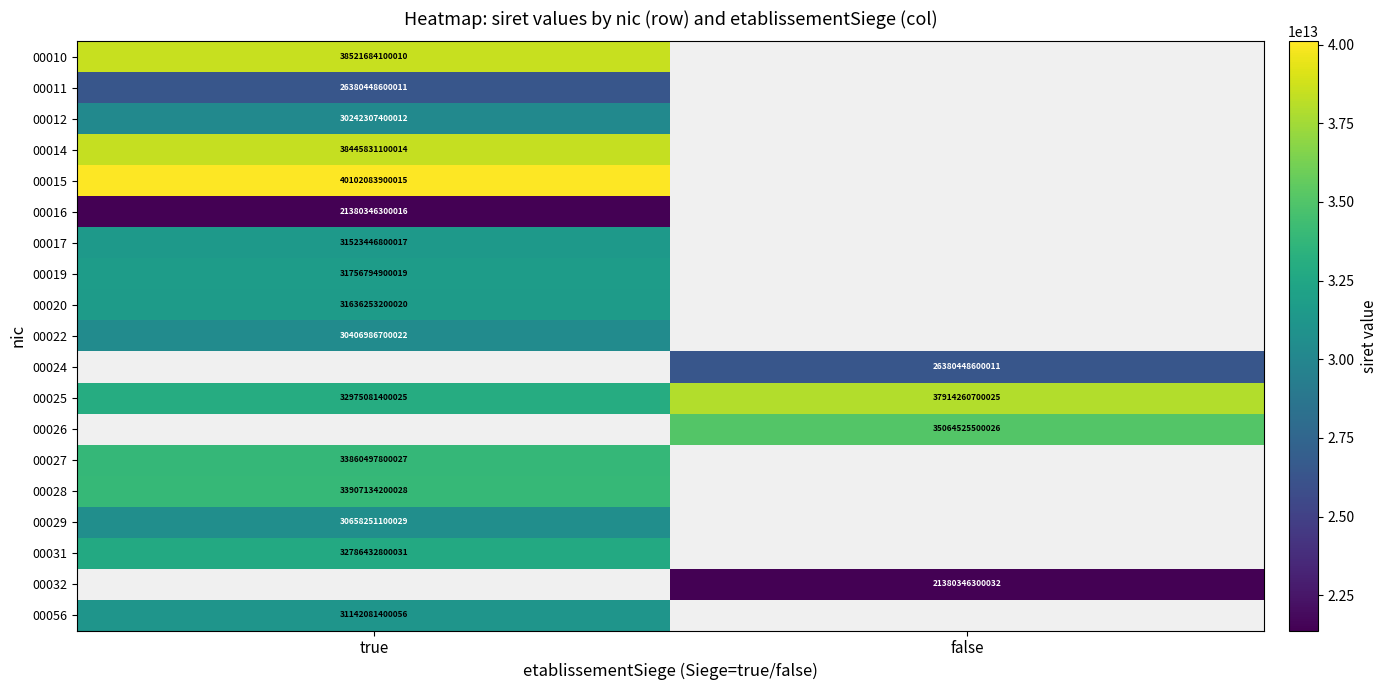

The 00025 series shows 37914260700025 at false. True or false?

True